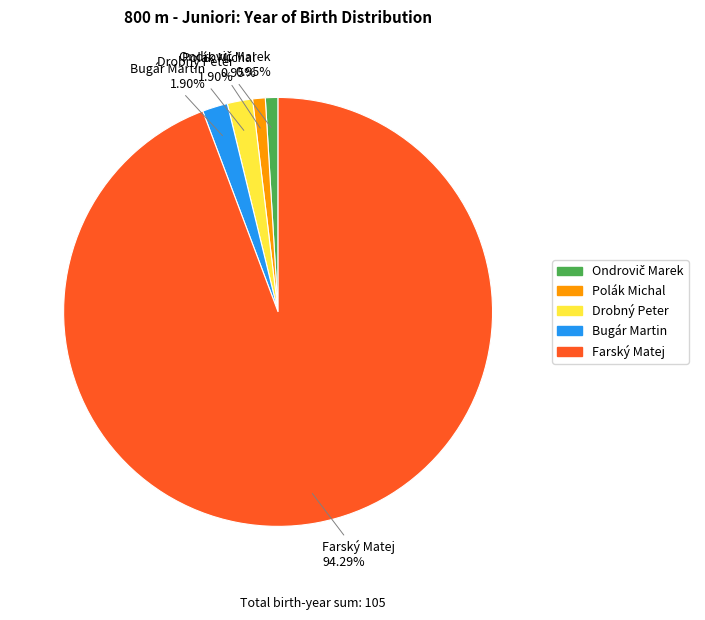

Is there a majority slice in this chart?

Yes